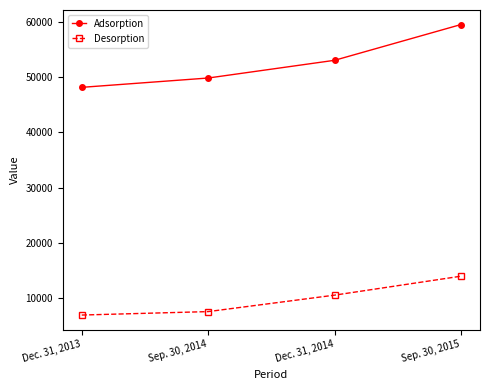

What is the label of the 3rd point from the left?

Dec. 31, 2014